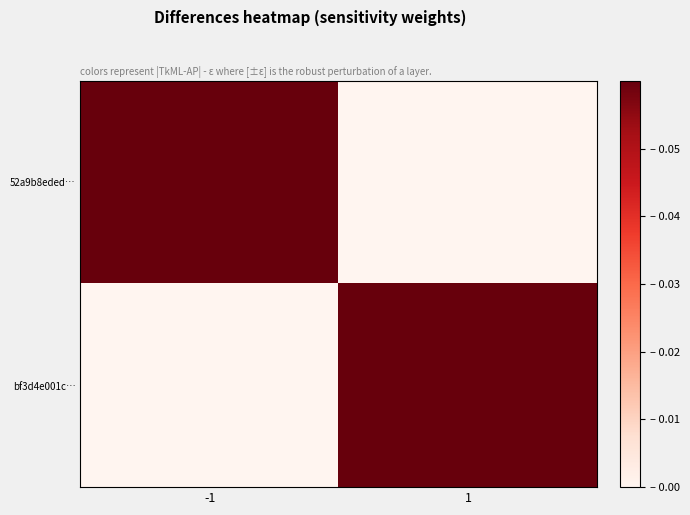

How many categories are shown in the chart?

2